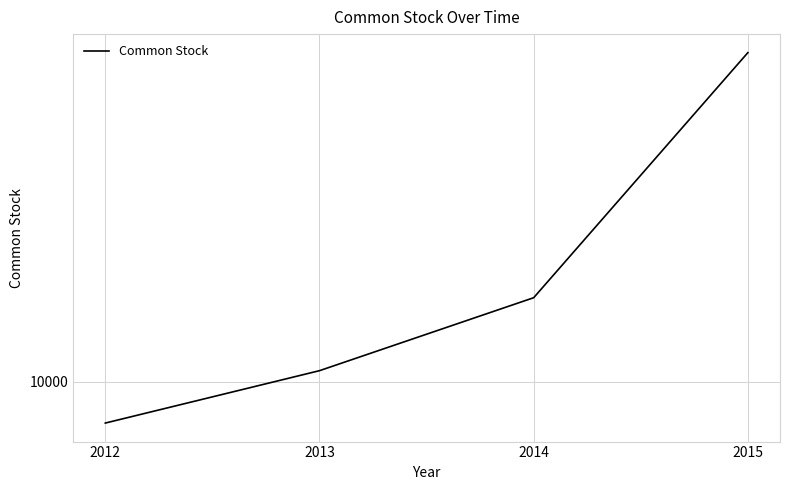

What is the difference between the second highest and second lowest values?

78